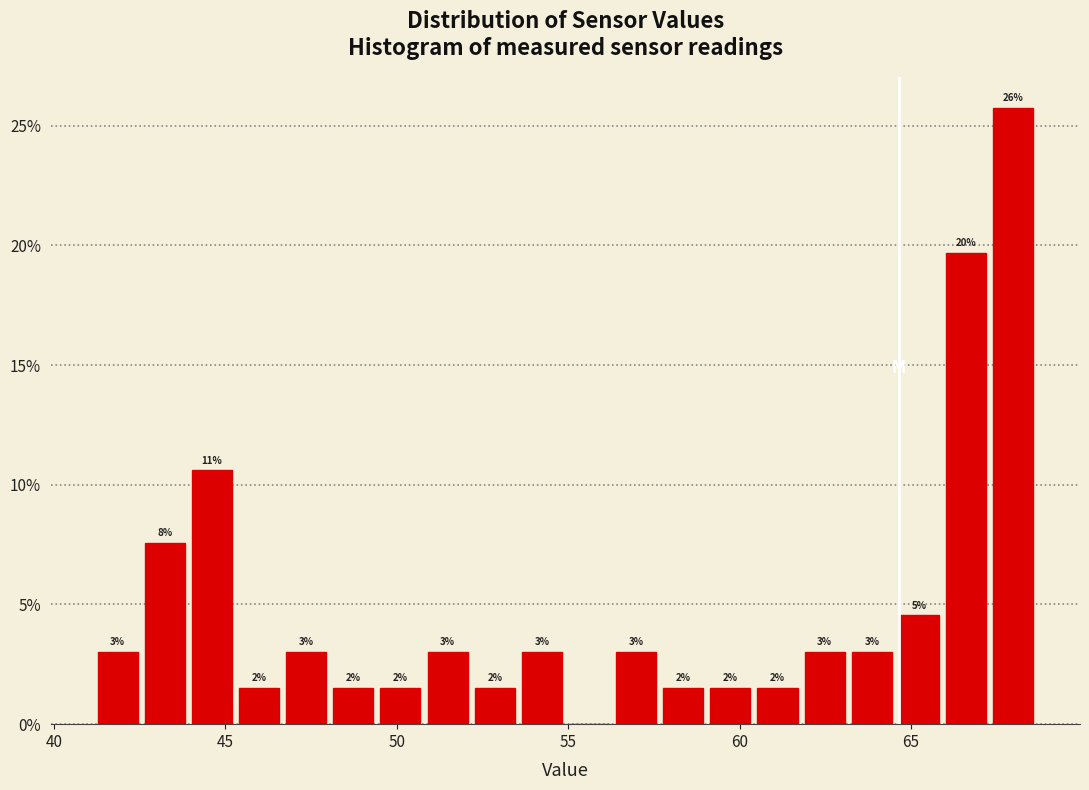

Read against the x-axis, roughly where is the centre of the tallest bar?

68.0